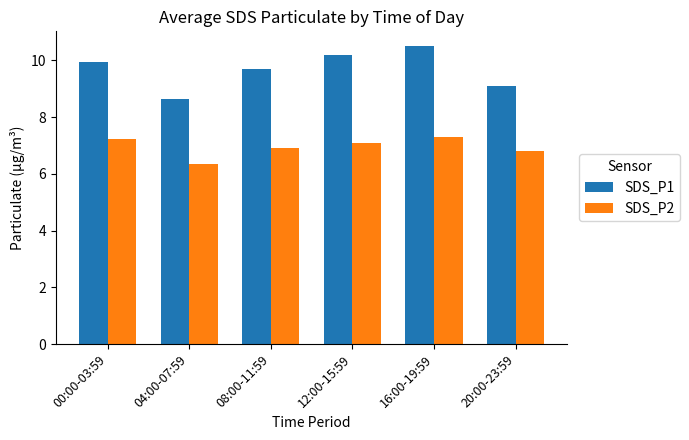

What is the difference between the SDS_P2 values at 00:00-03:59 and 08:00-11:59?

0.3